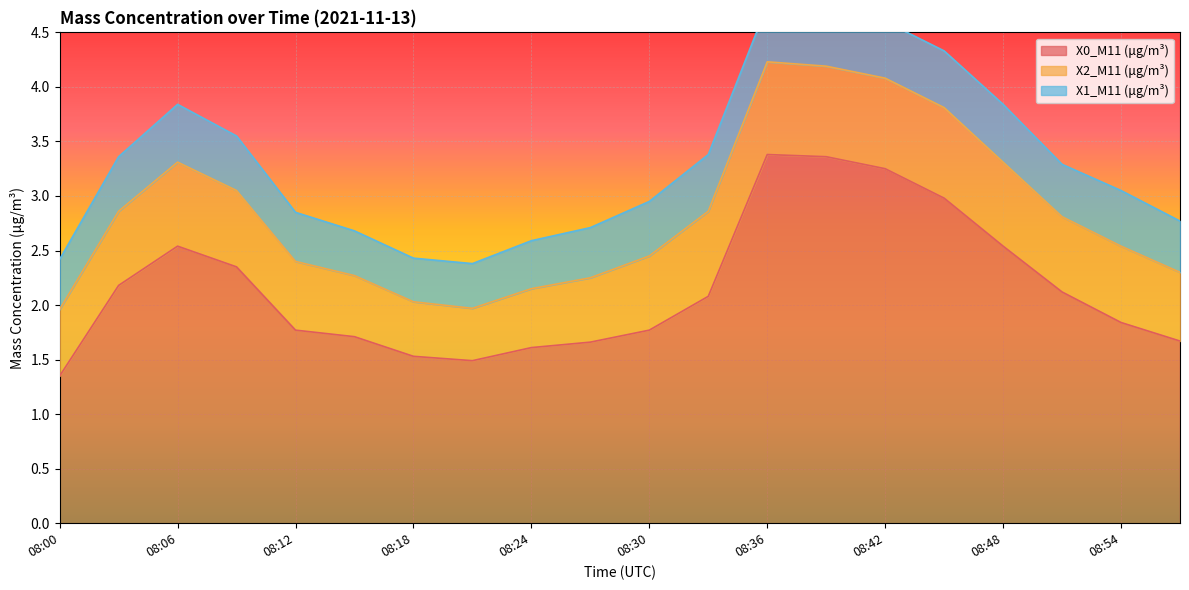

How many interior local valleys does the X0_M11 (μg/m³) series have?

1